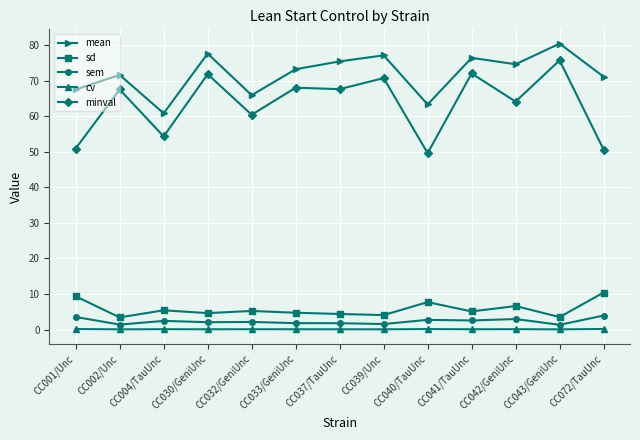

In minval, how many points are lower than both neighbors (excluding endpoints)?

5